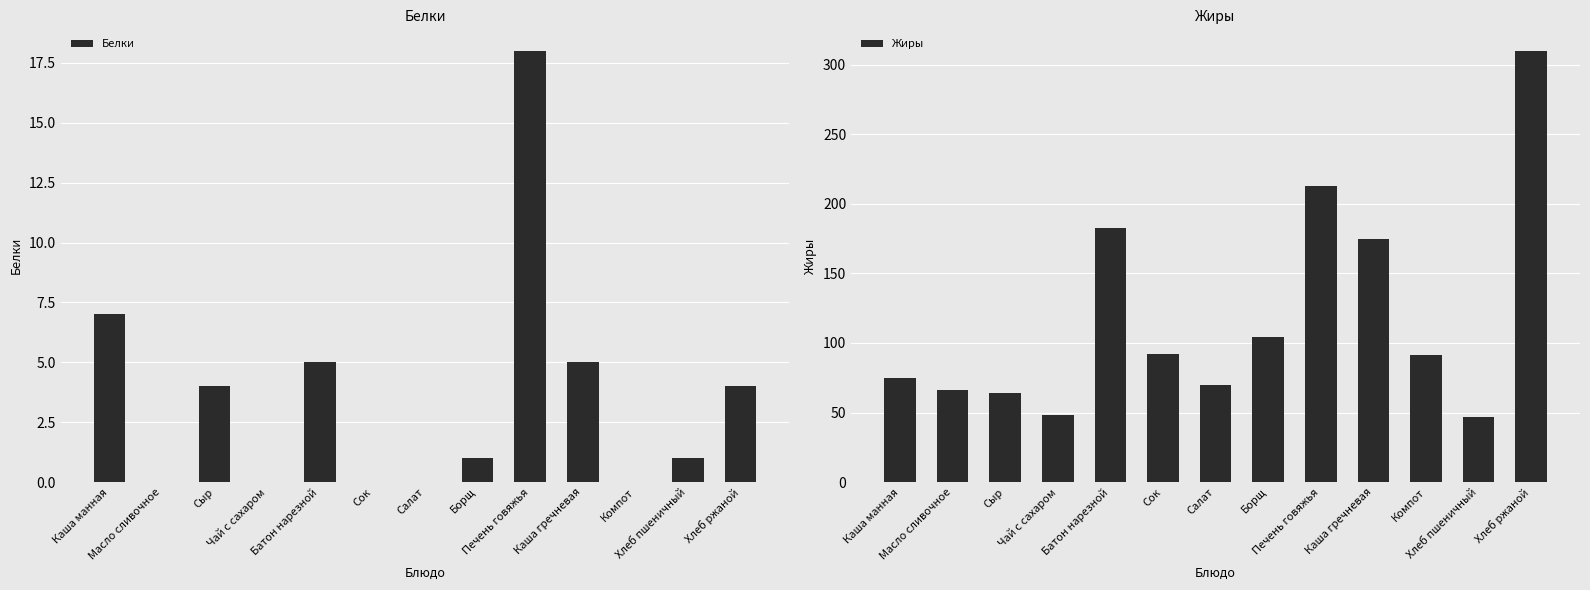

What is the label of the 1st bar from the left?

Каша манная